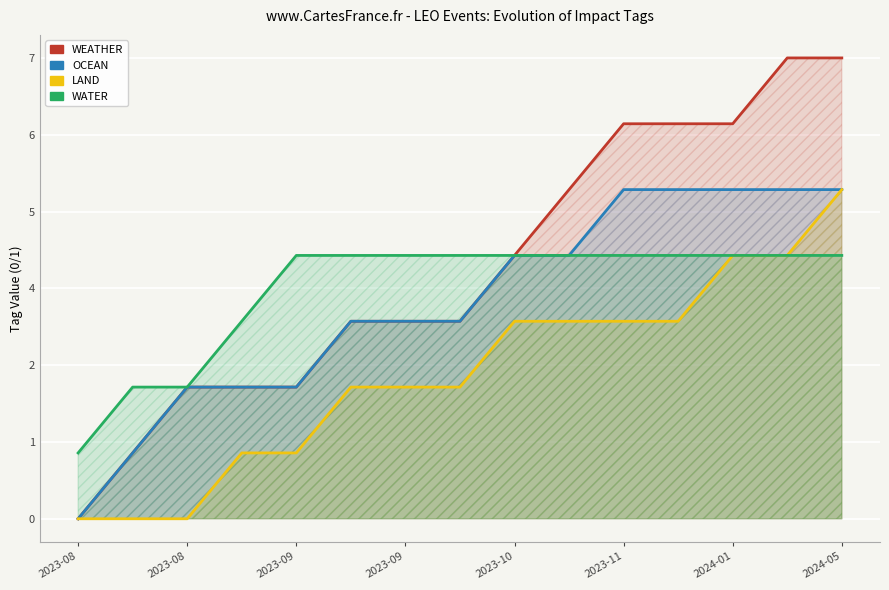

True or false: WEATHER and LAND intersect in this chart.

False